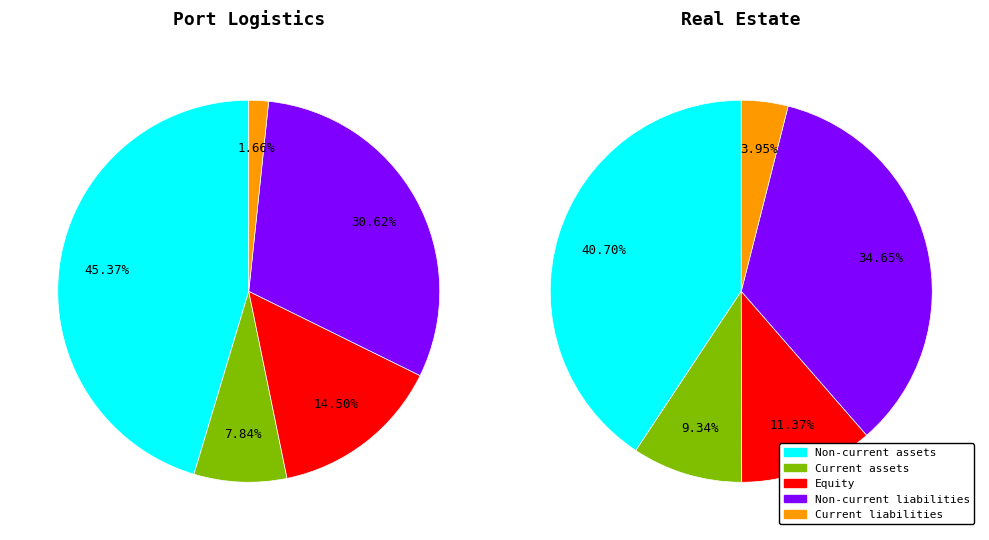

What percentage is NOT represented by Current liabilities?

96.1%